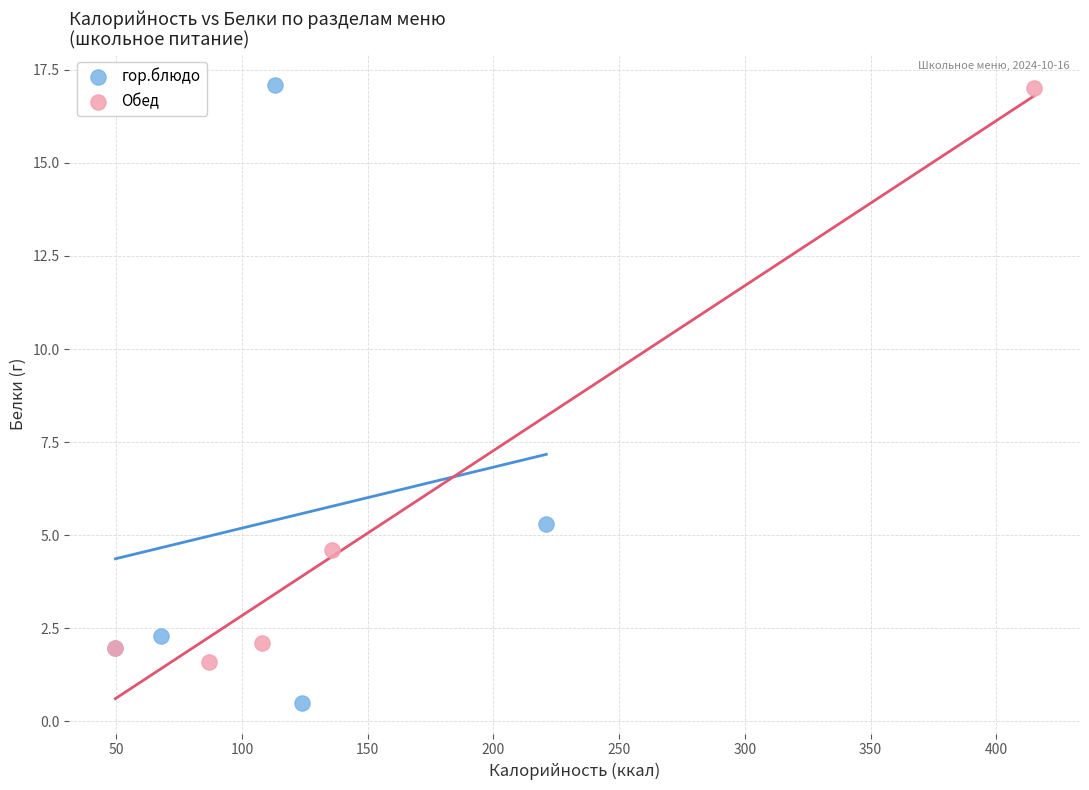

Which series has the largest Y range (max minus min)?

гор.блюдо